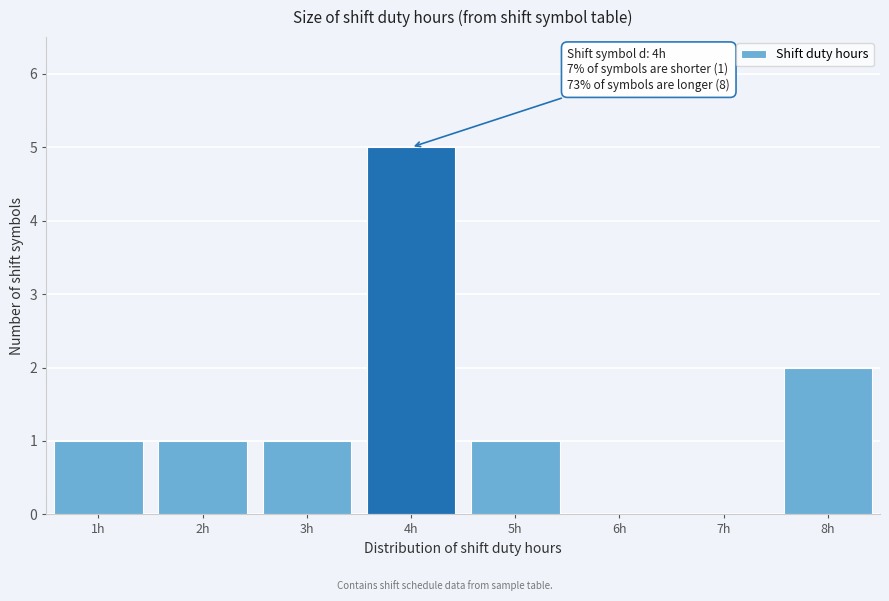

Which range on the x-axis has the tallest bar?

3.5 to 4.5